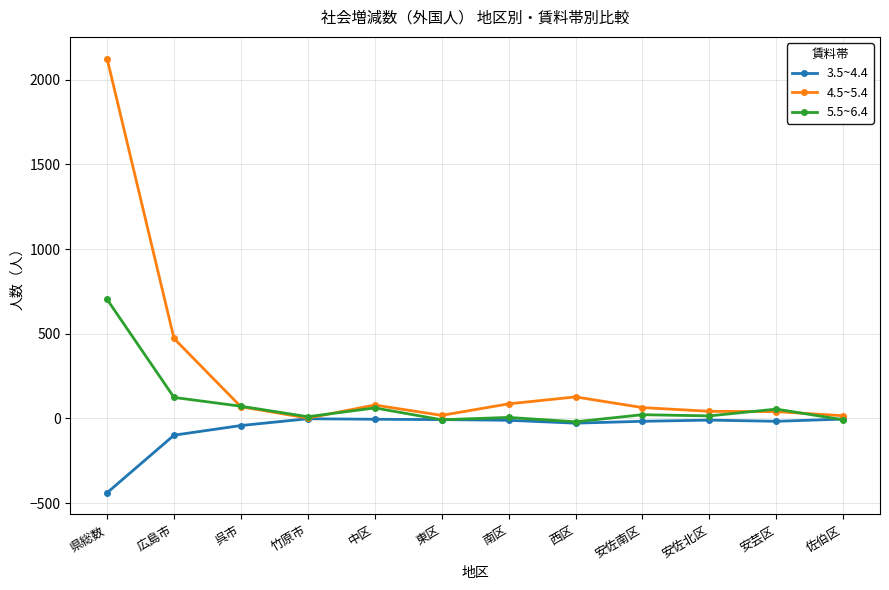

True or false: 5.5~6.4 has a value of 703 at 県総数.

True